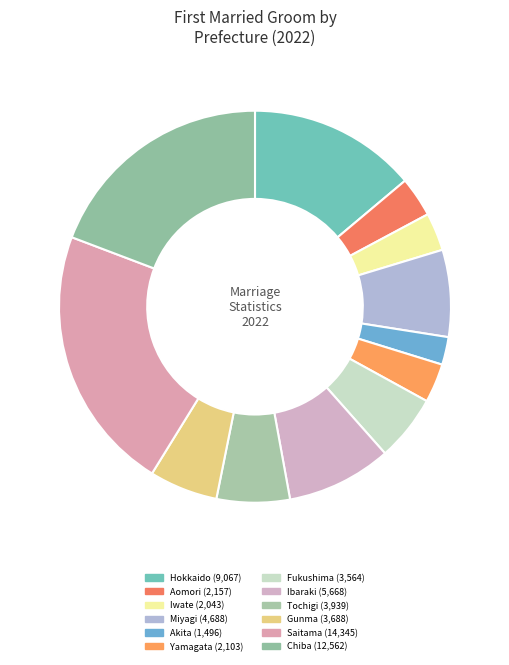

How many slices are in this pie chart?

12